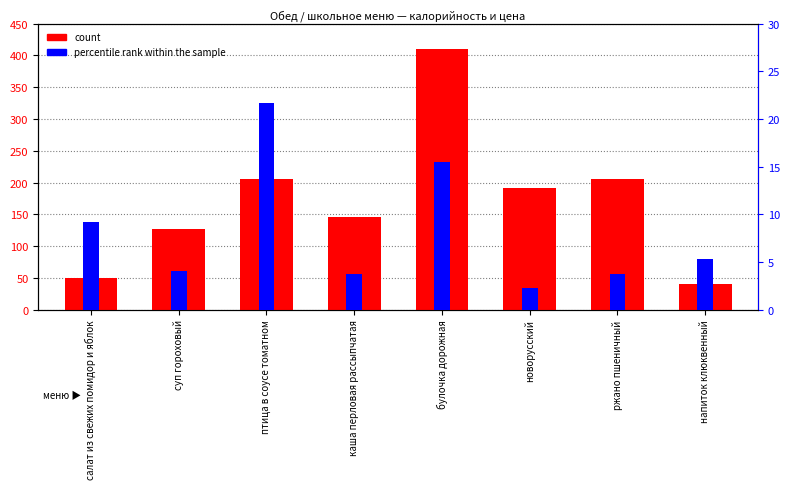

The value of percentile rank within the sample at птица в соусе томатном is 21.6. True or false?

True